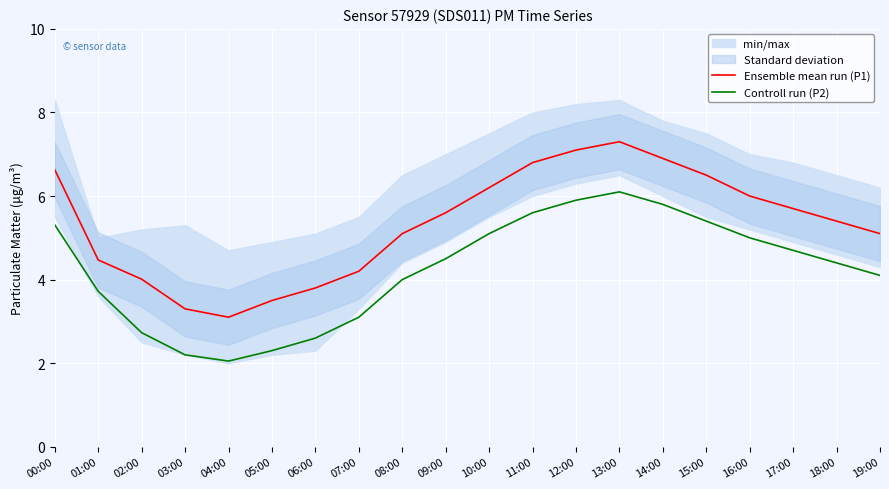

At which category does Controll run (P2) reach its first local peak?

13:00